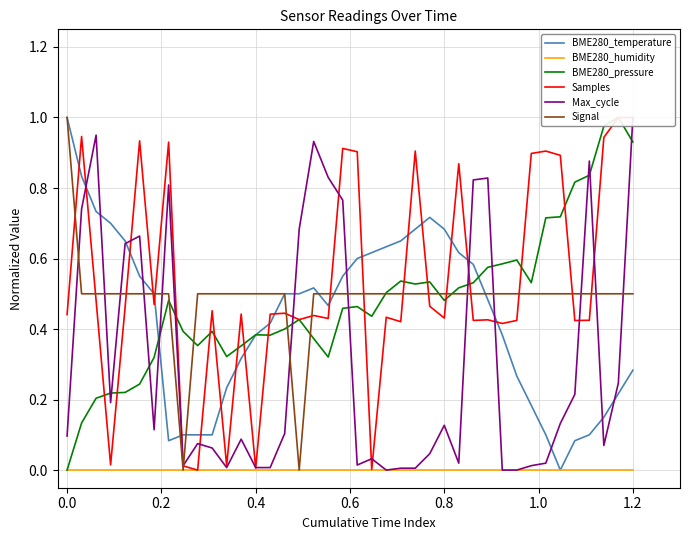

True or false: Max_cycle and BME280_temperature cross at least once.

True